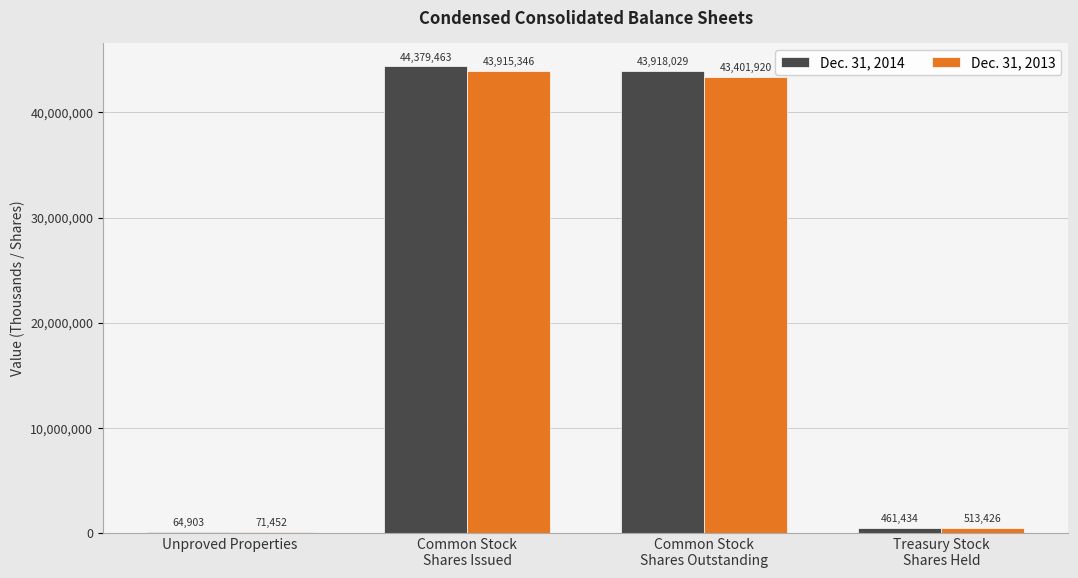

What value does the Dec. 31, 2014 series have at Unproved Properties?

64903